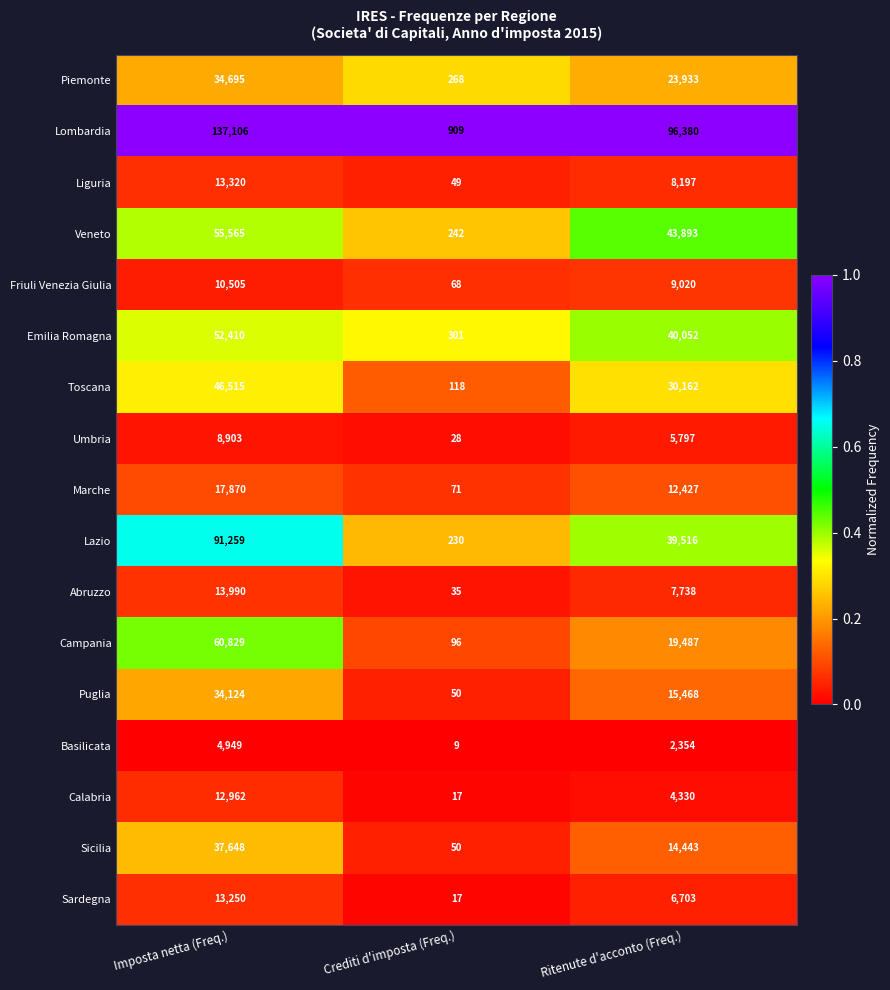

Is it true that Liguria equals 3499 at Imposta netta (Freq.)?

False